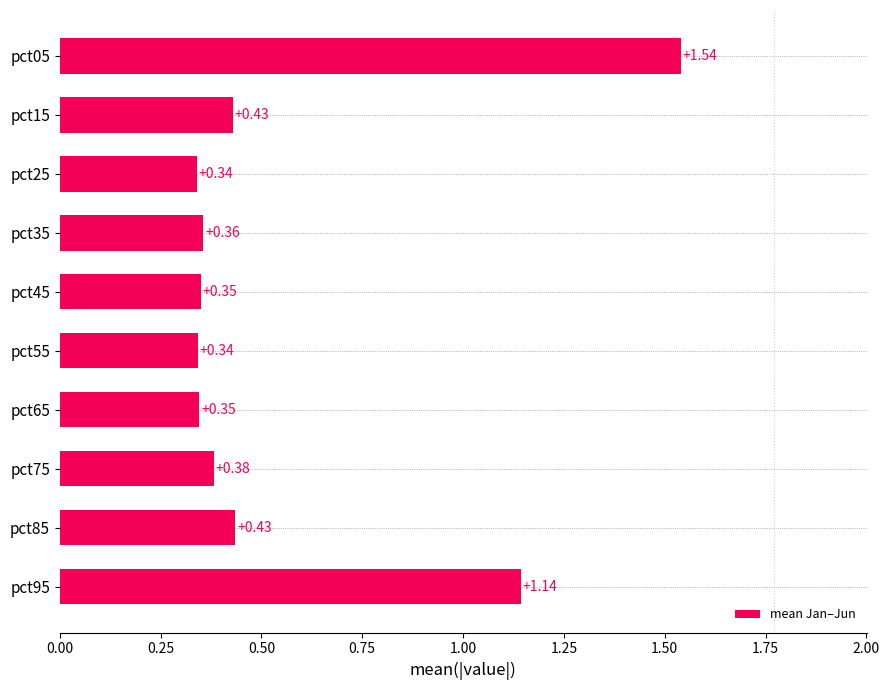

Between pct15 and pct95, which is larger?

pct95